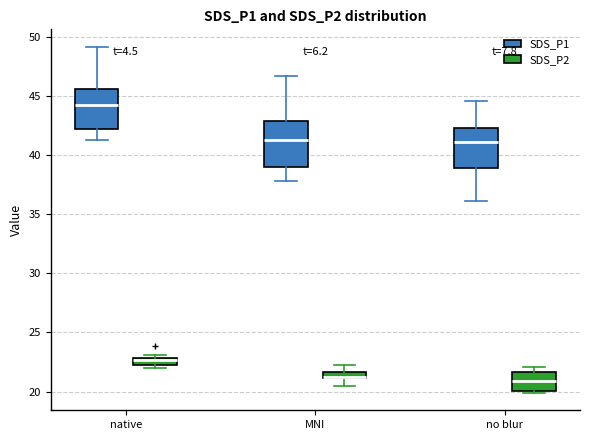

Comparing the boxes themselves (not the whiskers), which one is the tallest?

MNI (SDS_P1)